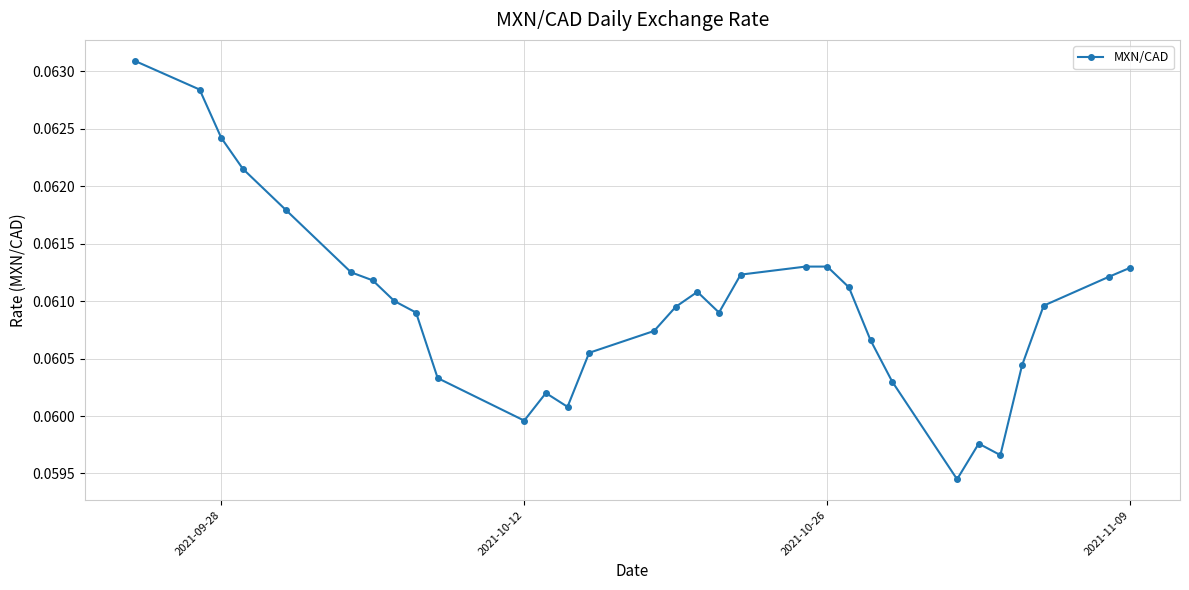

What is the sum of all values?

1.9